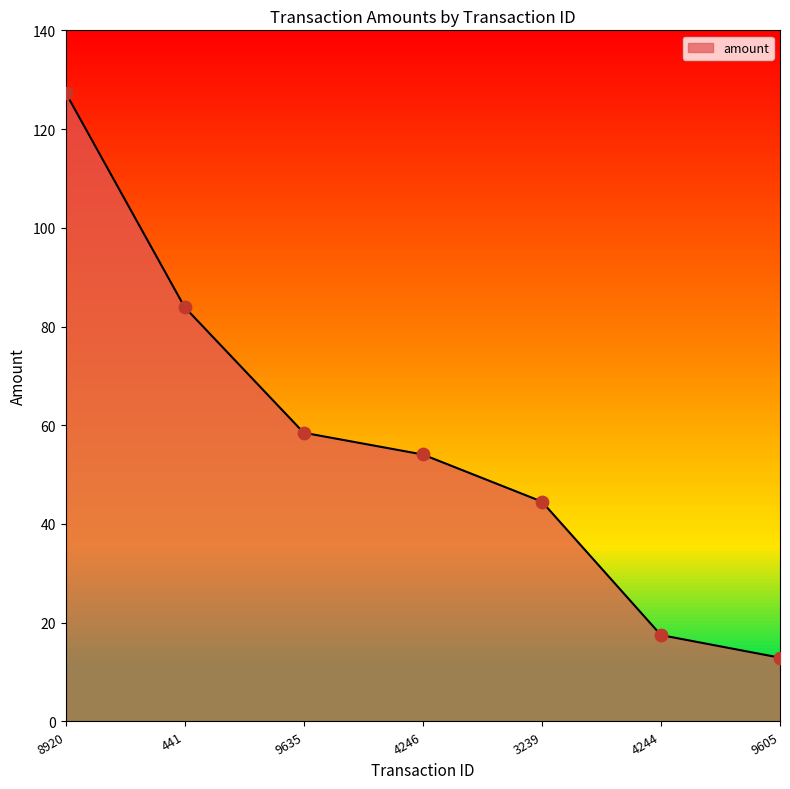

Between 441 and 9635, which is larger?

441